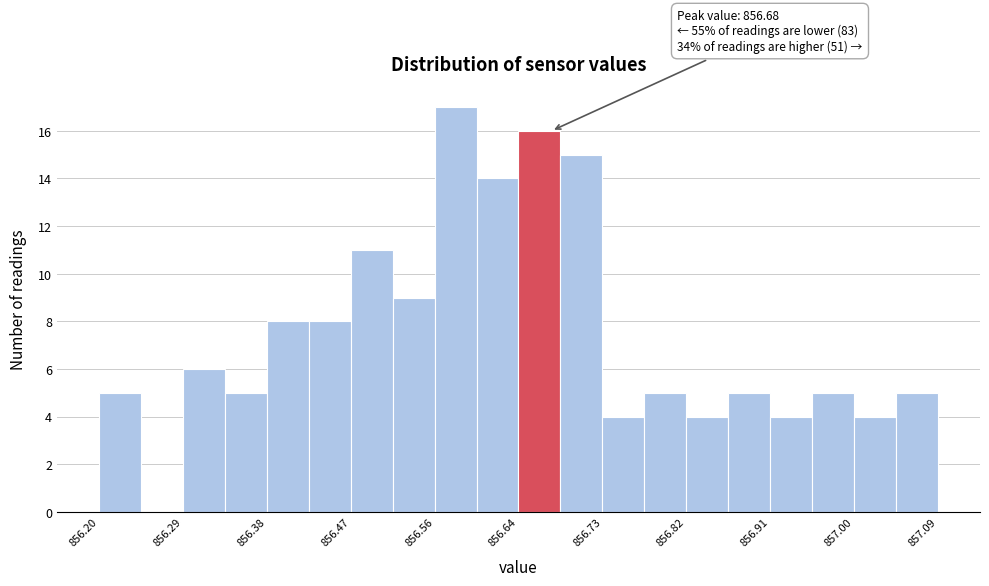

Which range on the x-axis has the tallest bar?

856.56 to 856.60